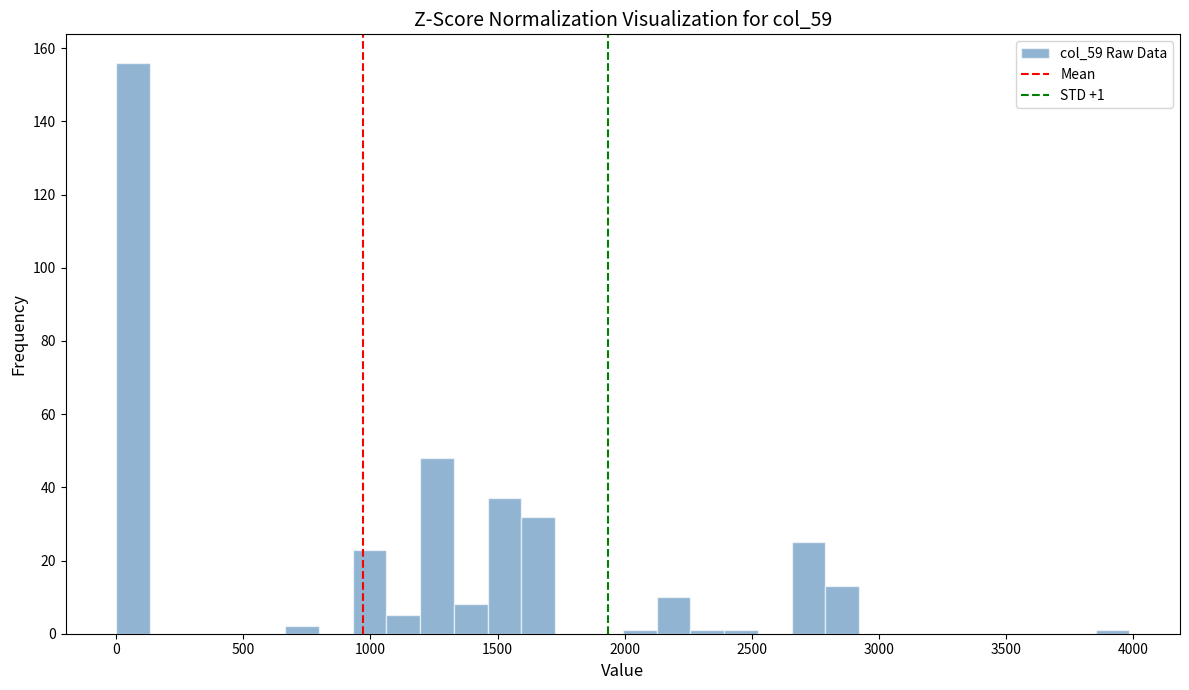

Around what value on the x-axis is the tallest bar? Give the approximate position of its centre, as read against the axis.

50